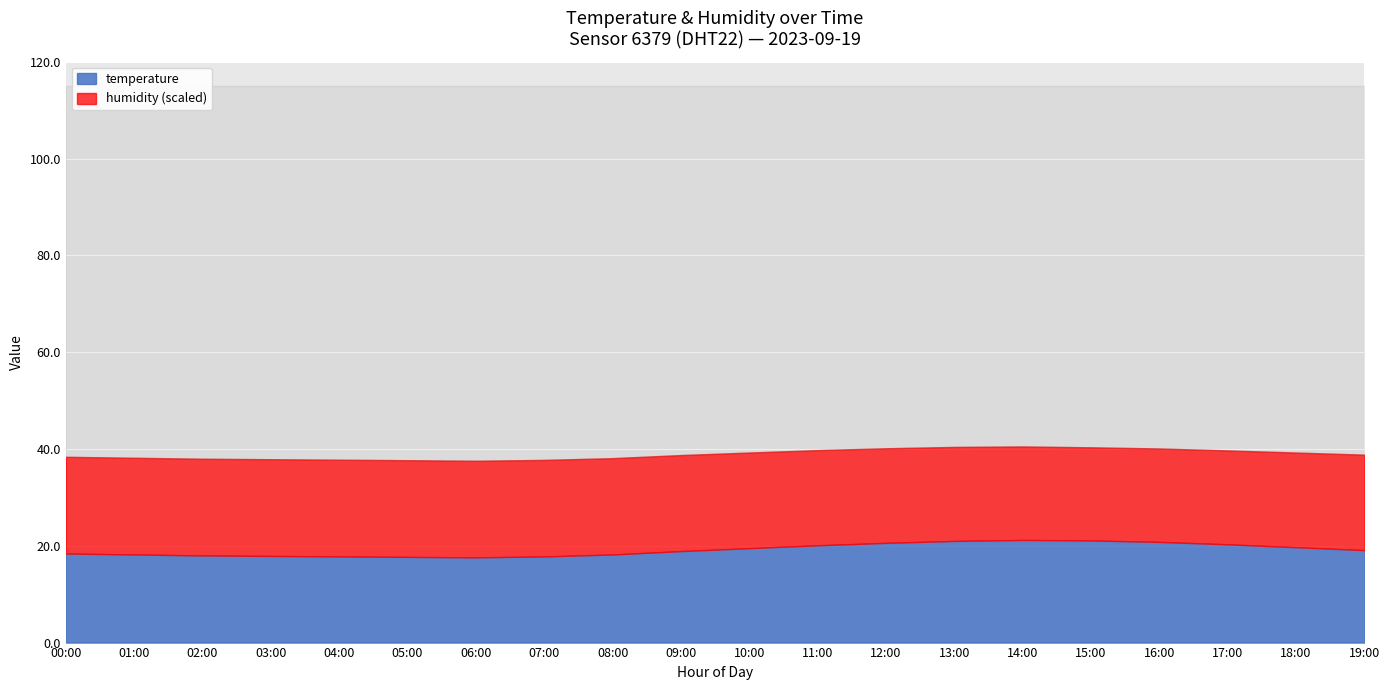

True or false: temperature and humidity intersect in this chart.

False